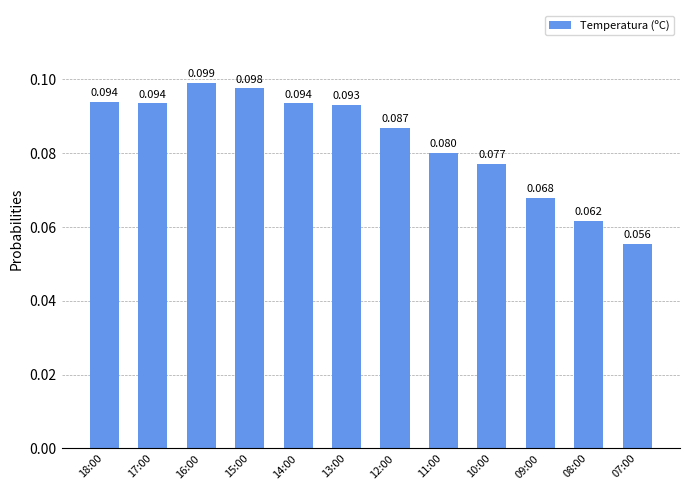

What is the average value?

0.1